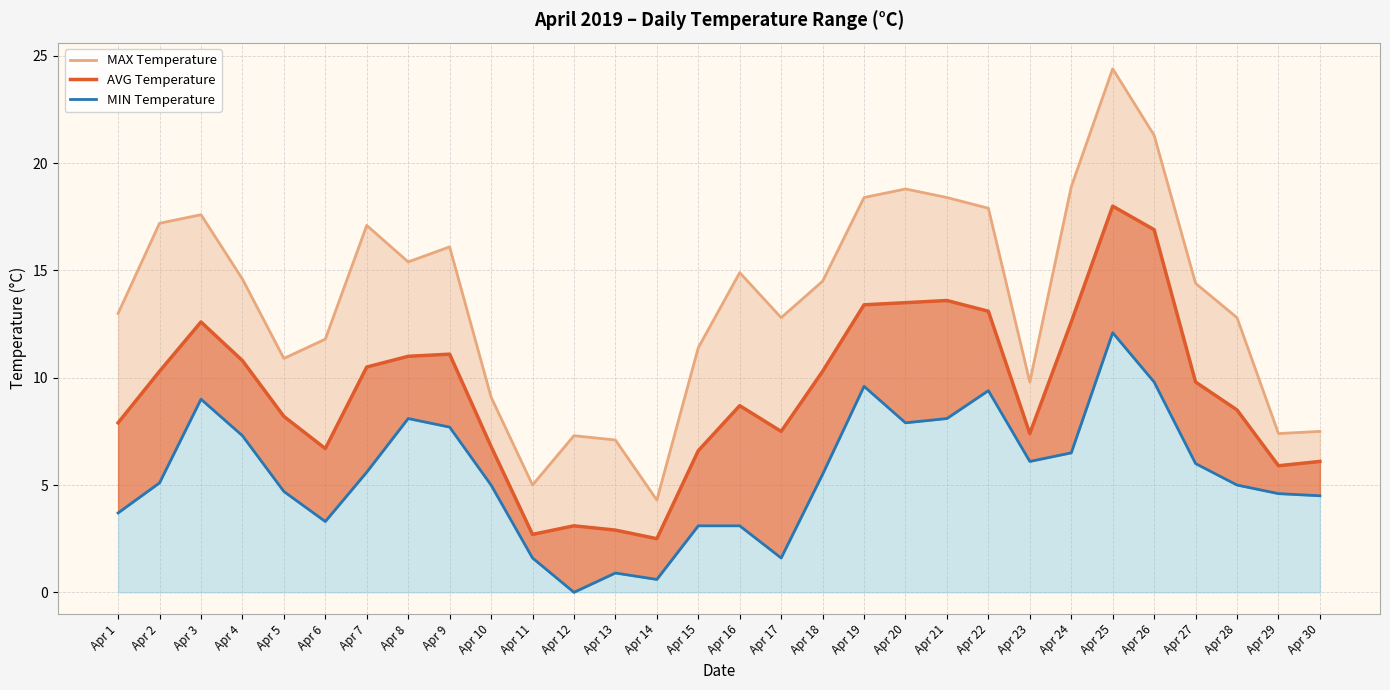

How many data points does each series have?

30